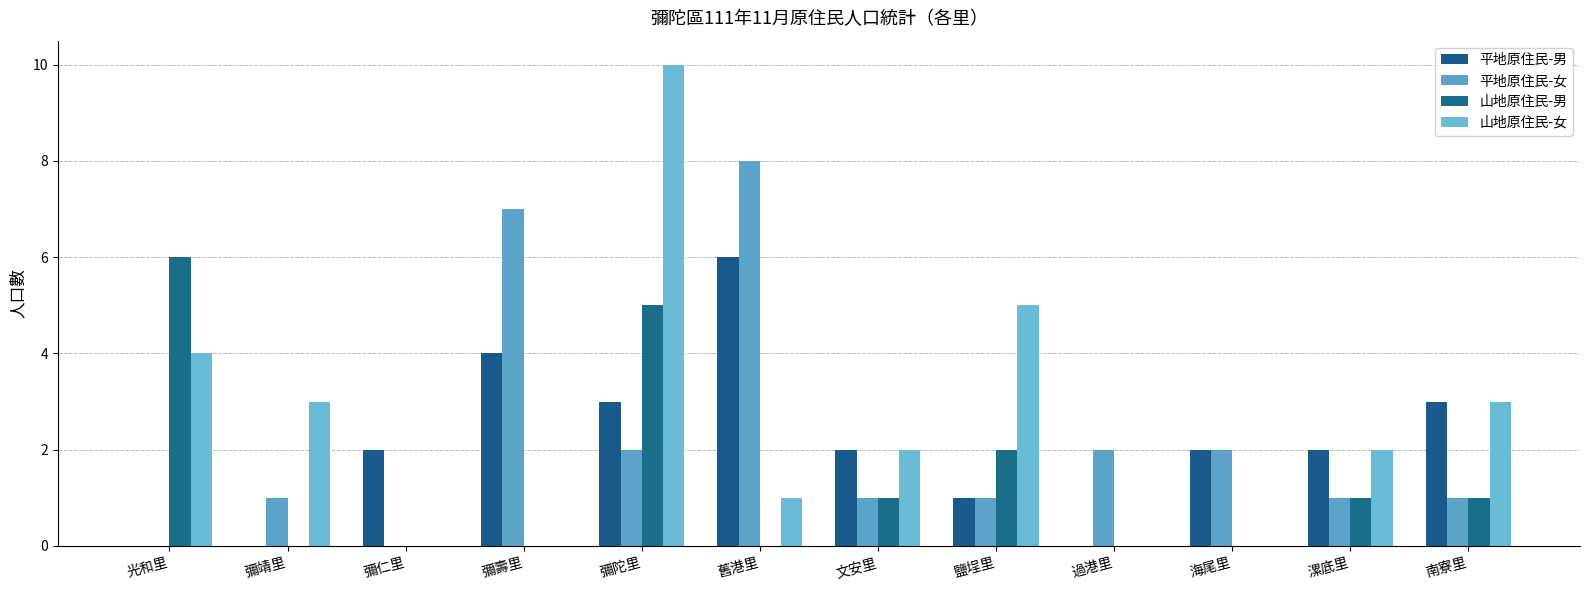

What value does the 平地原住民-男 series have at 彌仁里?

2